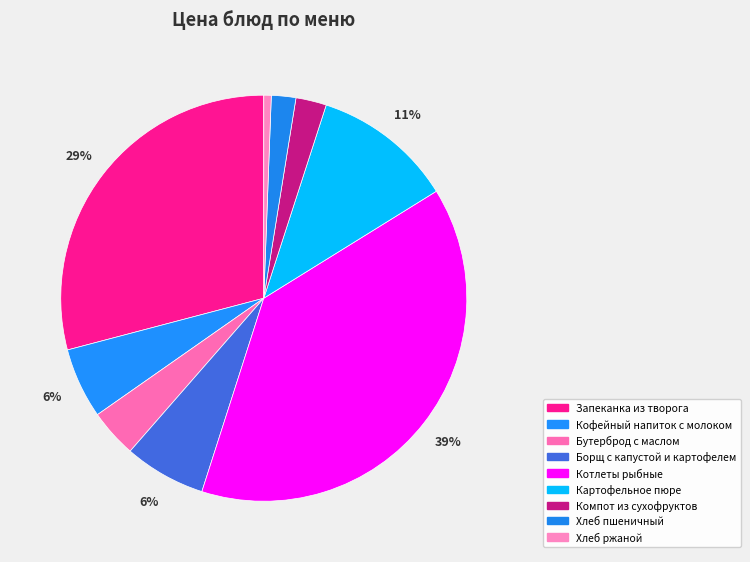

What percentage do Бутерброд с маслом and Картофельное пюре together represent?

15.0%